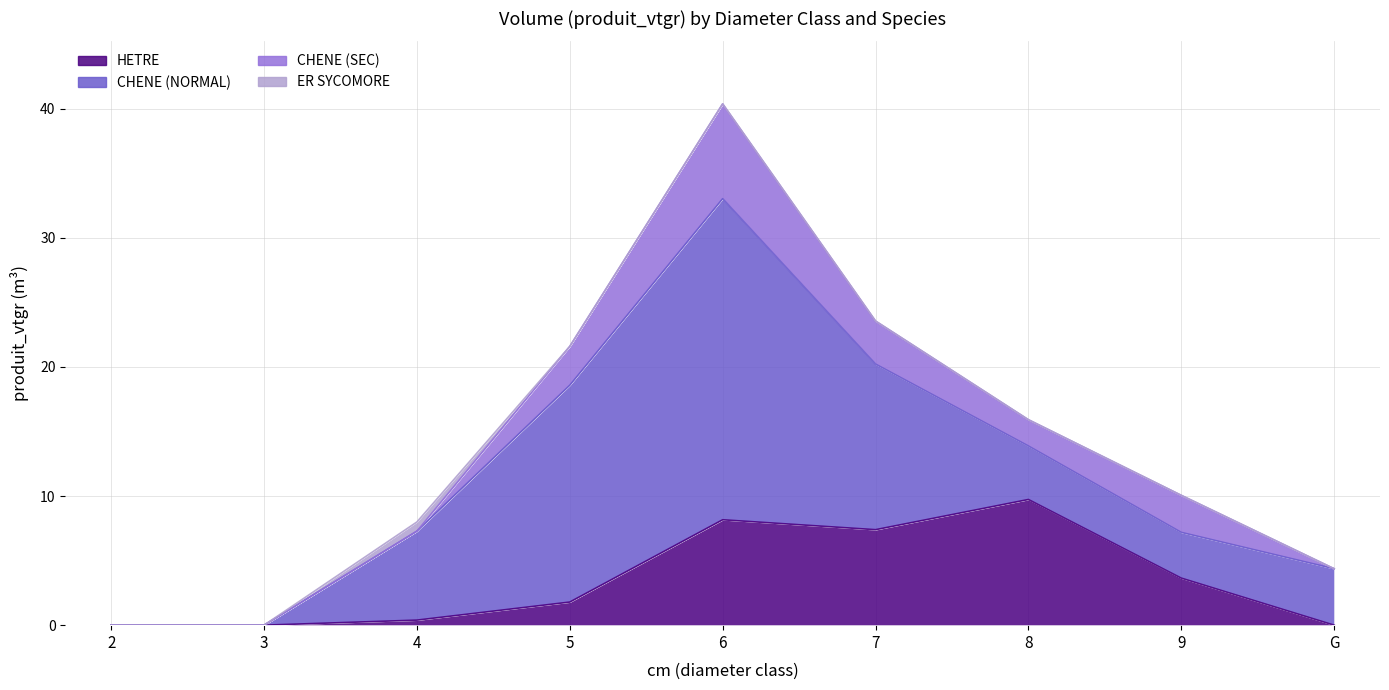

Which series has the widest spread of values?

CHENE (NORMAL)